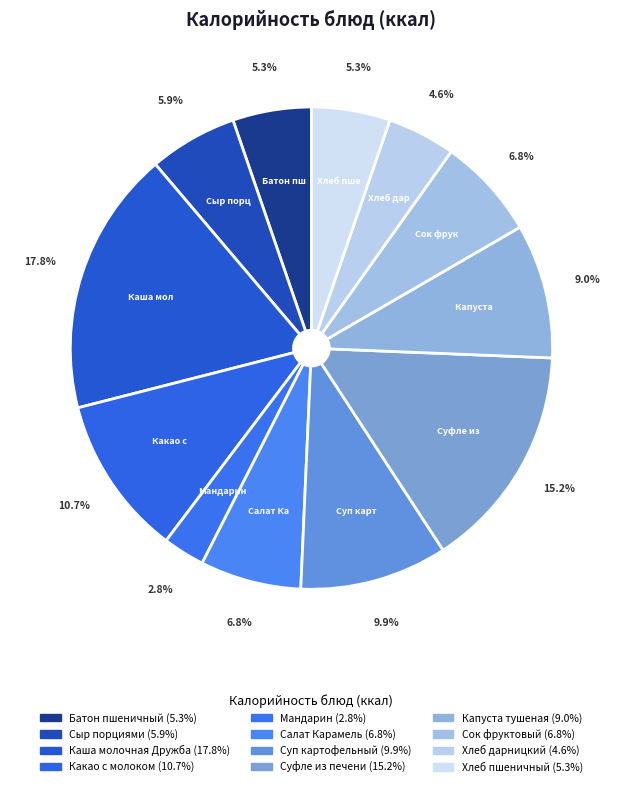

Is Батон пшеничный the majority of the pie?

No